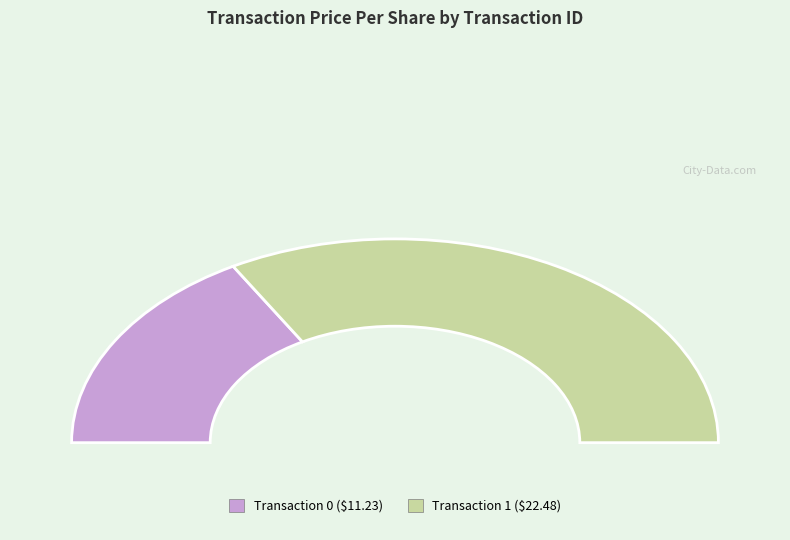

Combined, do 1 and 0 account for over 50%?

Yes